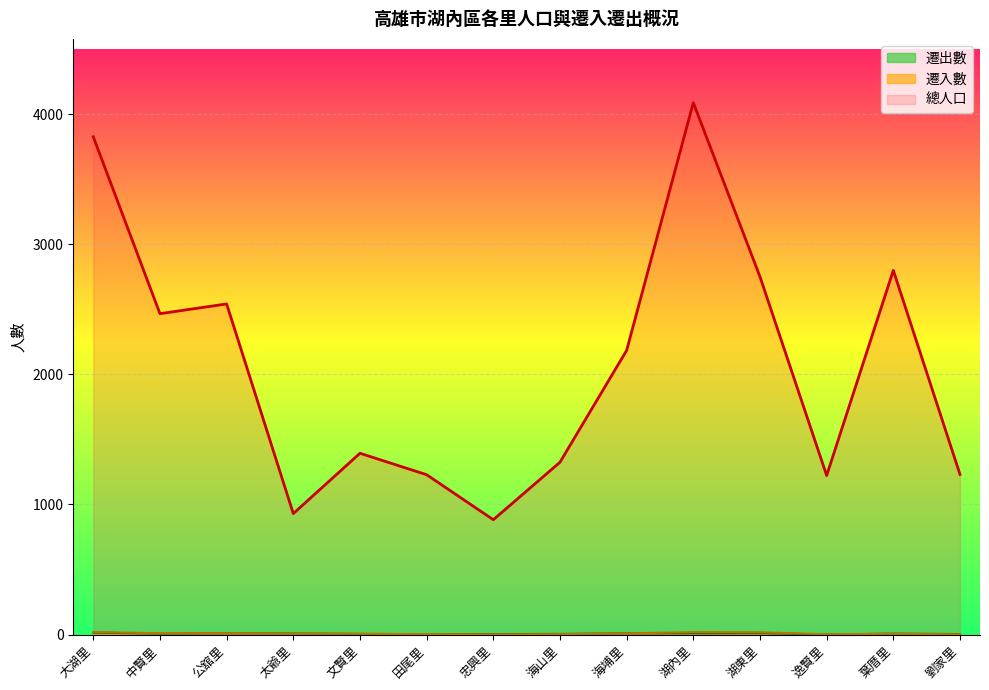

What is the label of the 12th point from the right?

公舘里